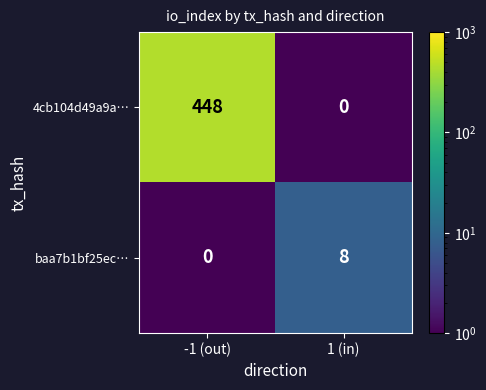

Is it true that baa7b1bf25ec… equals 8 at 1 (in)?

True